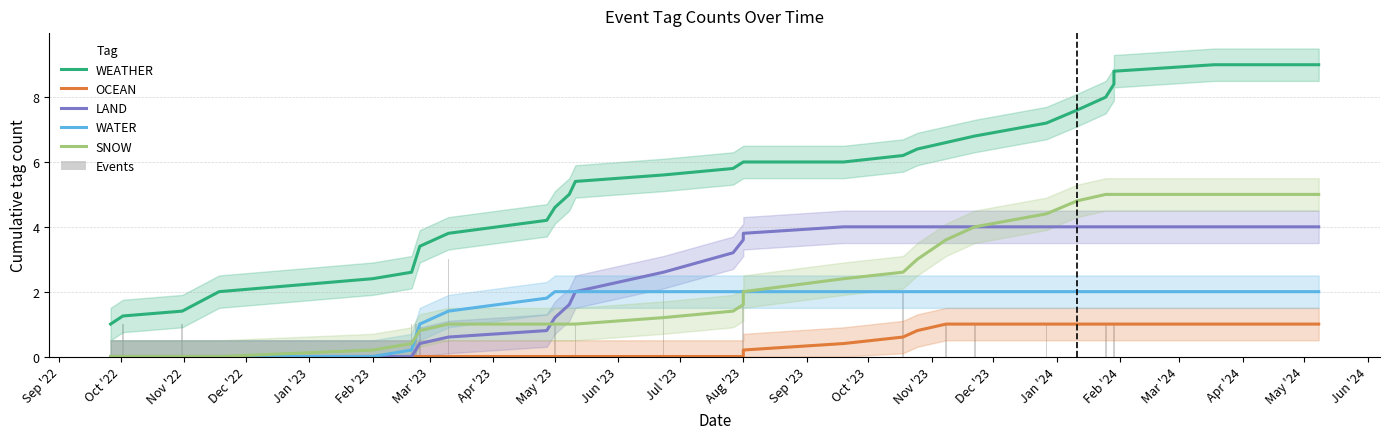

What is the maximum value shown in the chart?

9.0